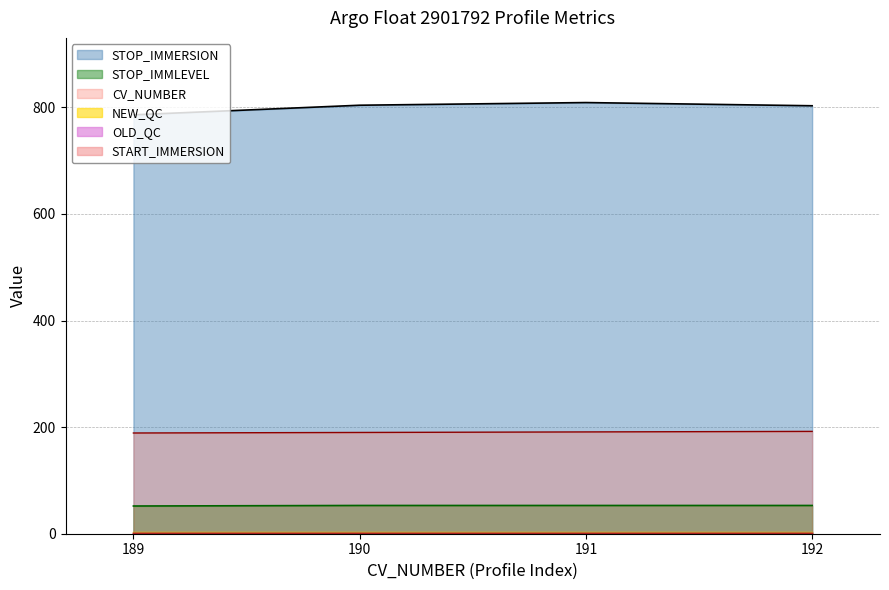

What is the greatest value displayed?

809